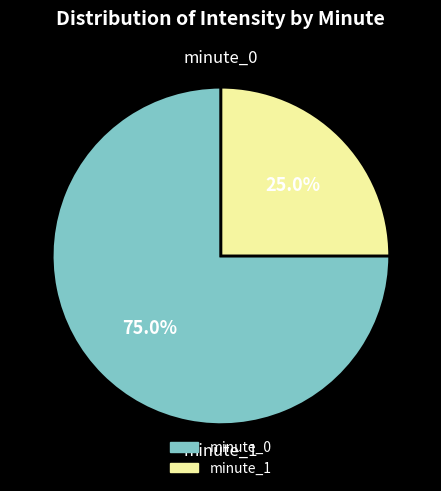

What percentage do minute_0 and minute_1 together represent?

100.0%